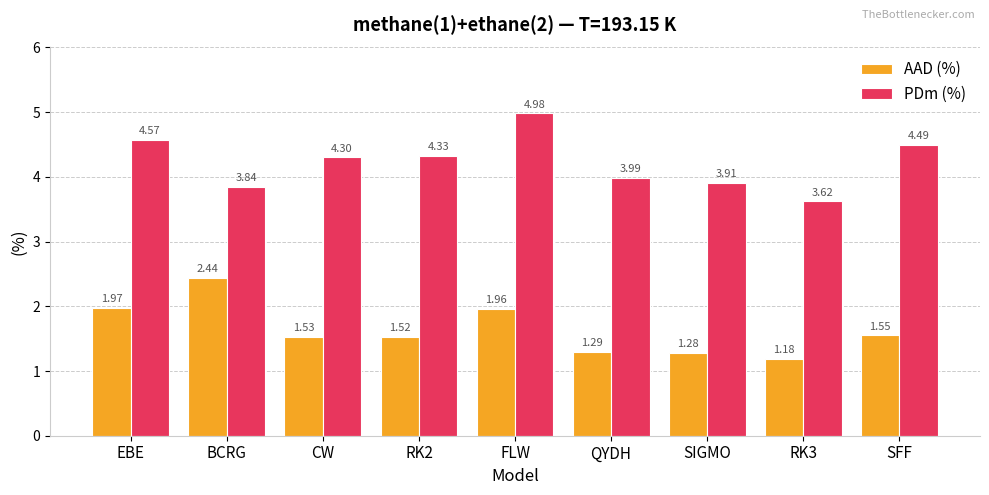

Rank the series by their maximum value, from lowest to highest.

AAD (%), PDm (%)